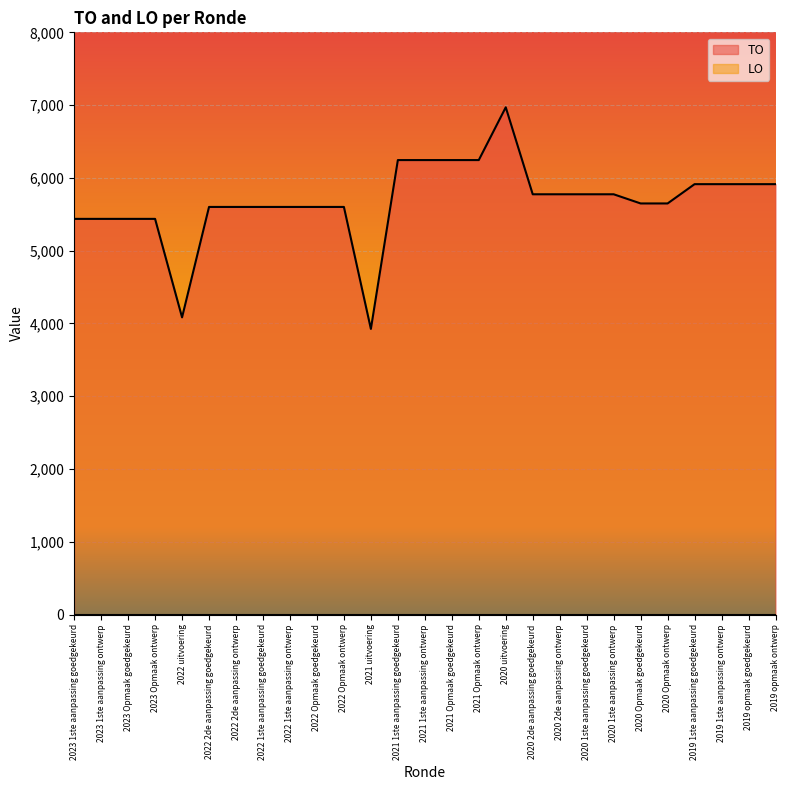

Which category has the highest value across all series?

2020 uitvoering